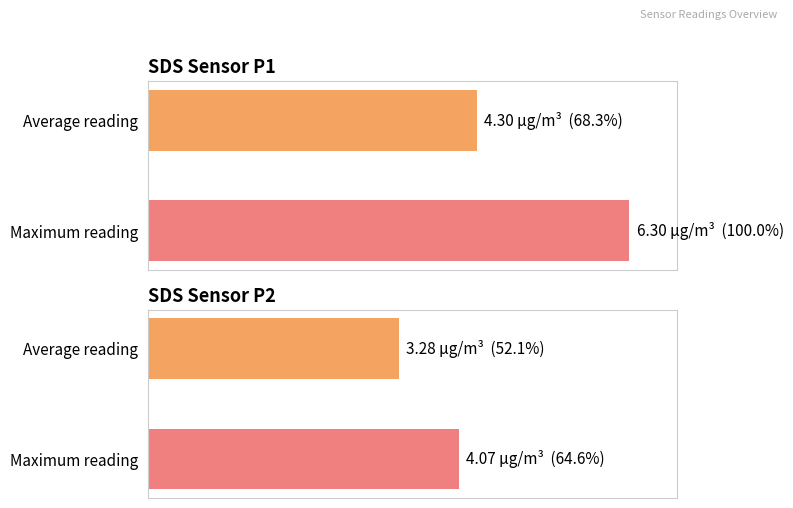

What is the approximate value of SDS Sensor P1 at Maximum reading?

100.0